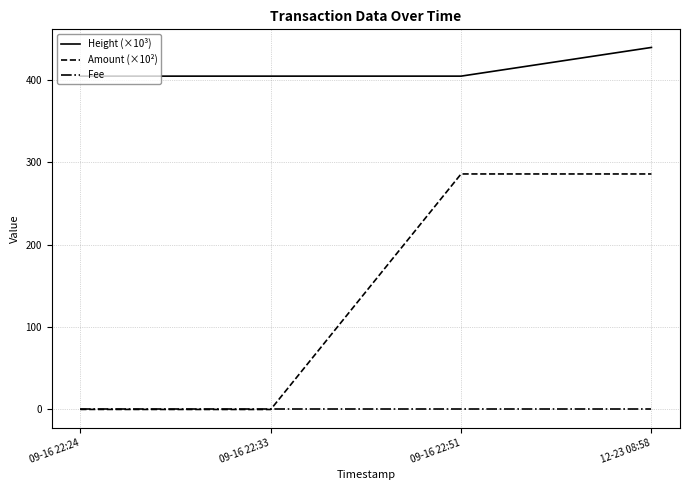

What is the lowest value of the Height (×10³) series?

404.6